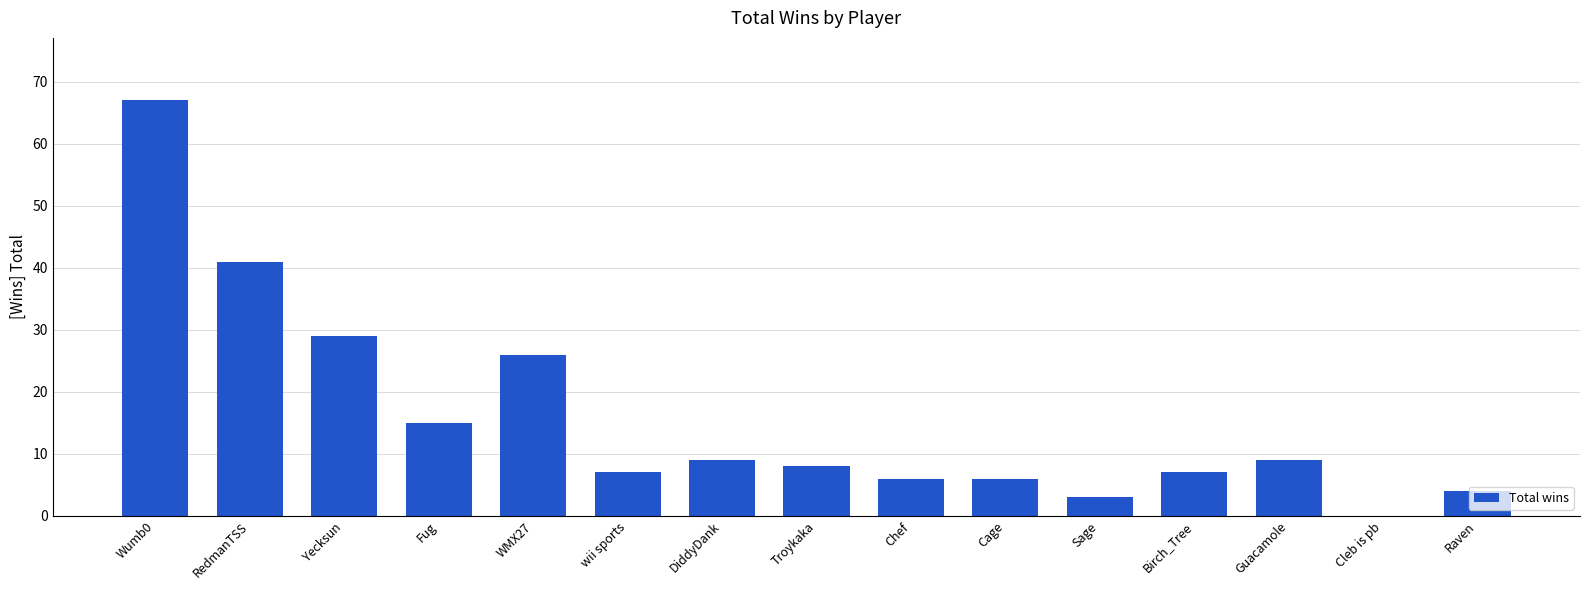

What is the ratio of the value at Yecksun to the value at RedmanTSS?

0.7